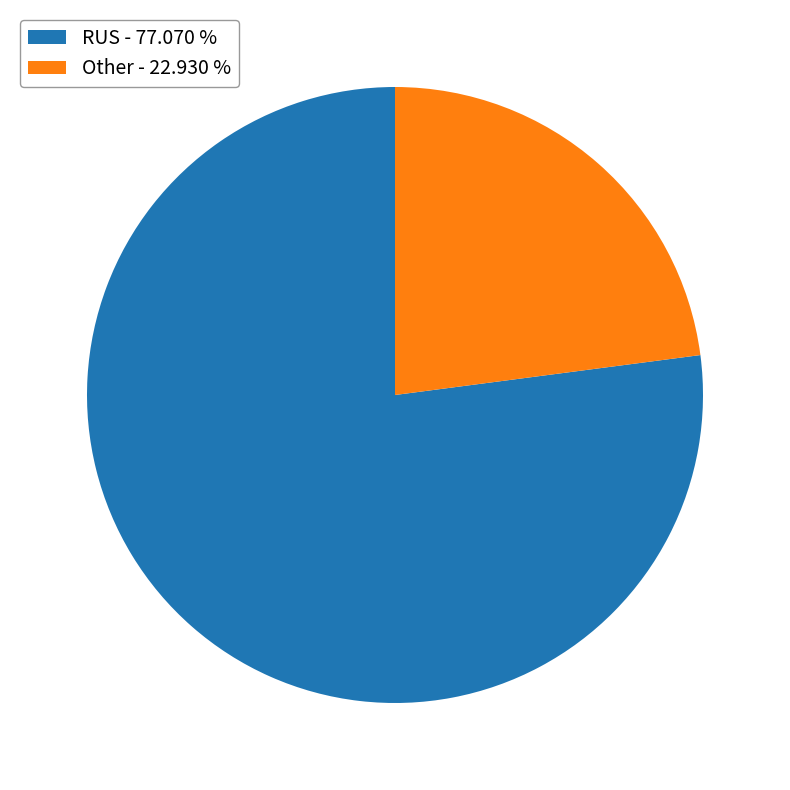

Between Other - 22.930 % and RUS - 77.070 %, which is larger?

RUS - 77.070 %